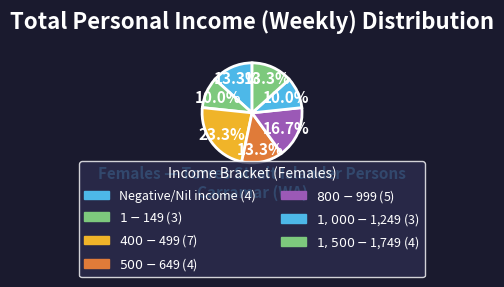

Does any single category account for the majority?

No